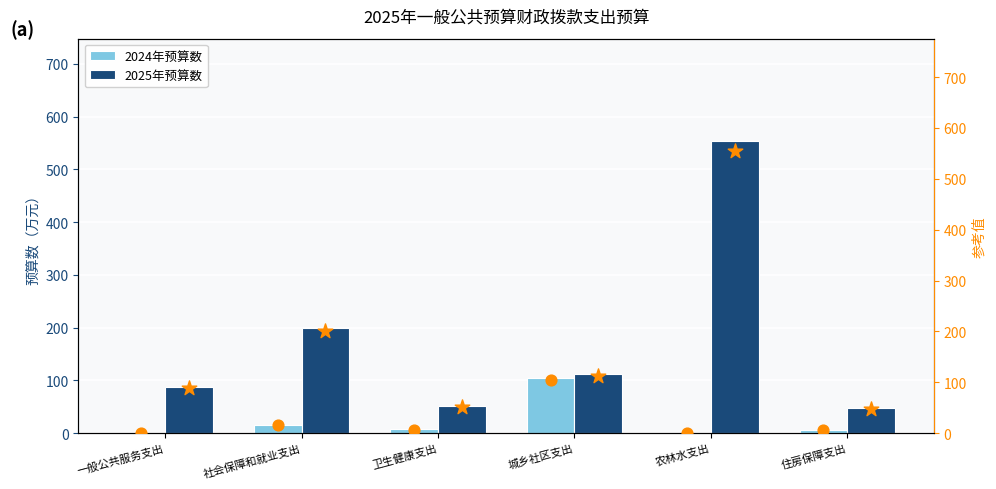

Is it true that 2024年预算数 equals 0.0 at 农林水支出?

True